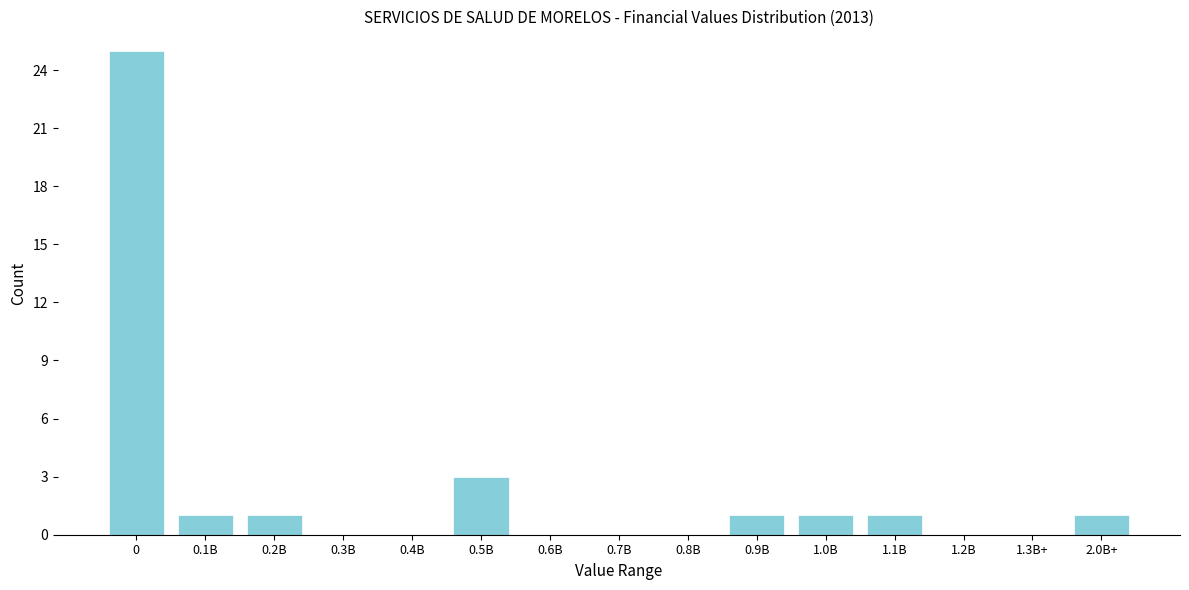

Reading right to left, list all the values displayed in this chart.

2.0B+=1	1.3B+=0	1.2B=0	1.1B=1	1.0B=1	0.9B=1	0.8B=0	0.7B=0	0.6B=0	0.5B=3	0.4B=0	0.3B=0	0.2B=1	0.1B=1	0=25